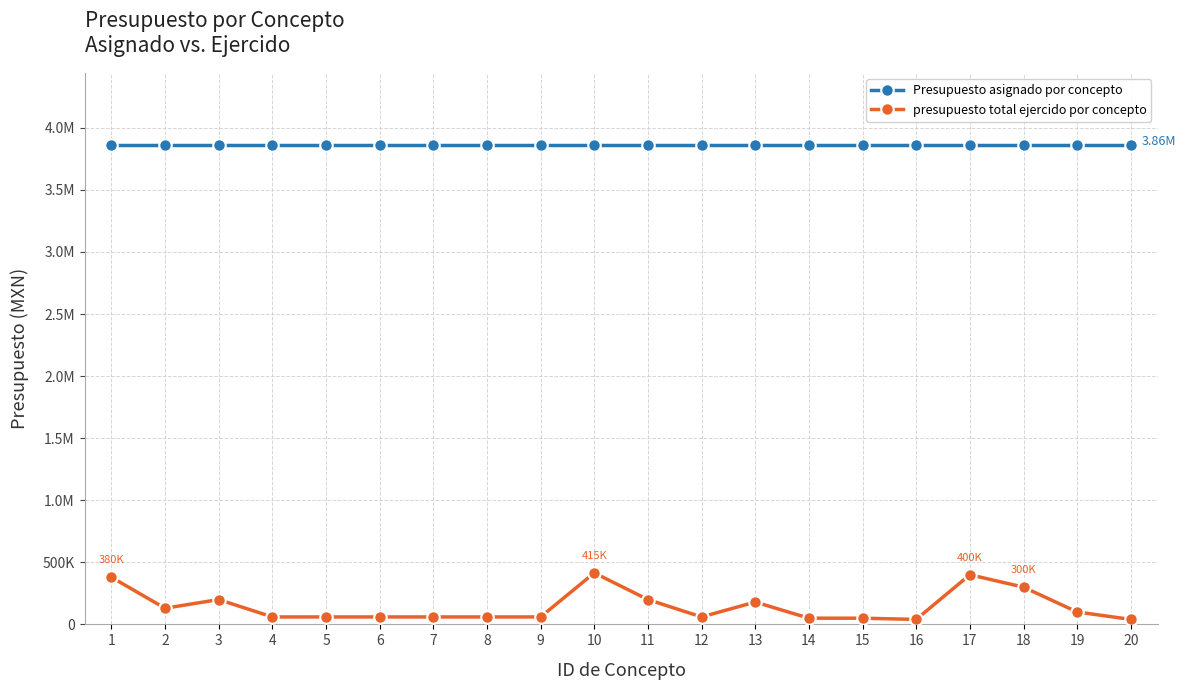

True or false: presupuesto total ejercido por concepto and Presupuesto asignado por concepto cross at least once.

False